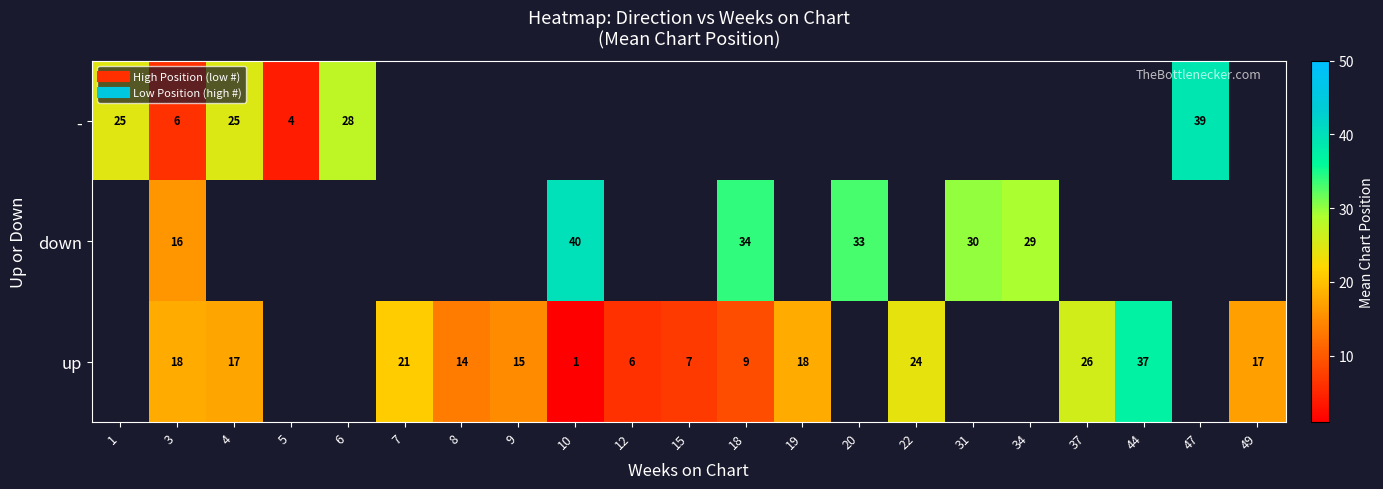

Count the number of categories in the chart.

21